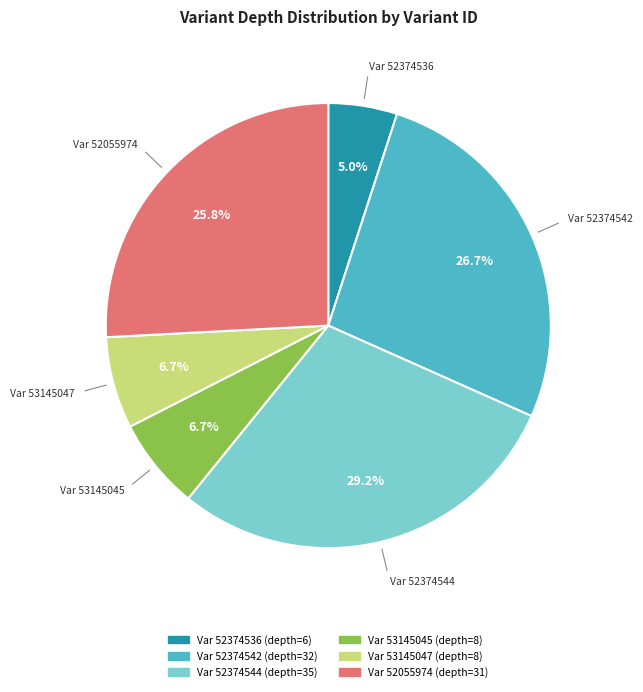

Does any single category account for the majority?

No